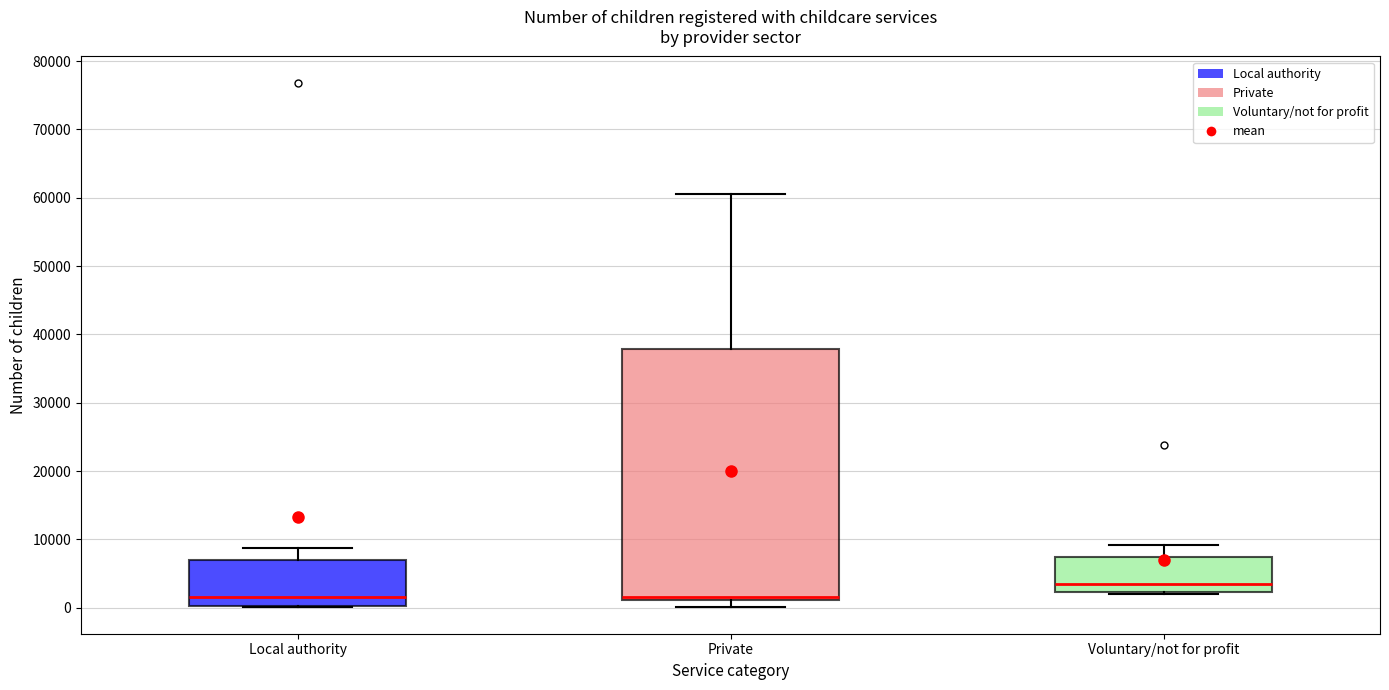

Reading left to right, read every box against the y-axis: the position of its median line, the range the box covers, and the ends of its whiskers. The values are not printed on the chart, so give them approximately, as read against the axis.

Local authority: median 2000, box 0 to 7000, whiskers 0 to 9000
Private: median 2000, box 1000 to 38000, whiskers 0 to 60000
Voluntary/not for profit: median 3000, box 2000 to 7000, whiskers 2000 (just below the box's lower edge) to 9000